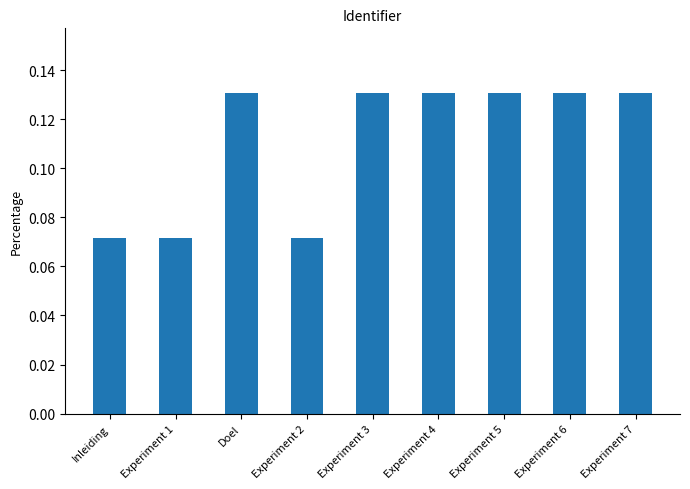

What is the sum of all values?

1.0